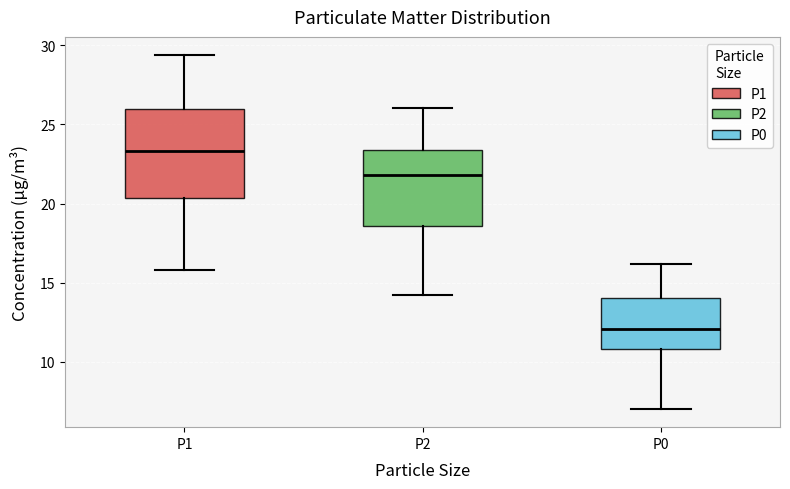

Reading left to right, transcribe this box plot: for each box, give where its median line is, the range the box spans, and where its two whiskers end, as read against the y-axis. The values are not printed on the chart, so give them approximately, as read against the axis.

P1: median 23.5, box 20.5 to 26.0, whiskers 16.0 to 29.5
P2: median 22.0, box 18.5 to 23.5, whiskers 14.0 to 26.0
P0: median 12.0, box 11.0 to 14.0, whiskers 7.0 to 16.0